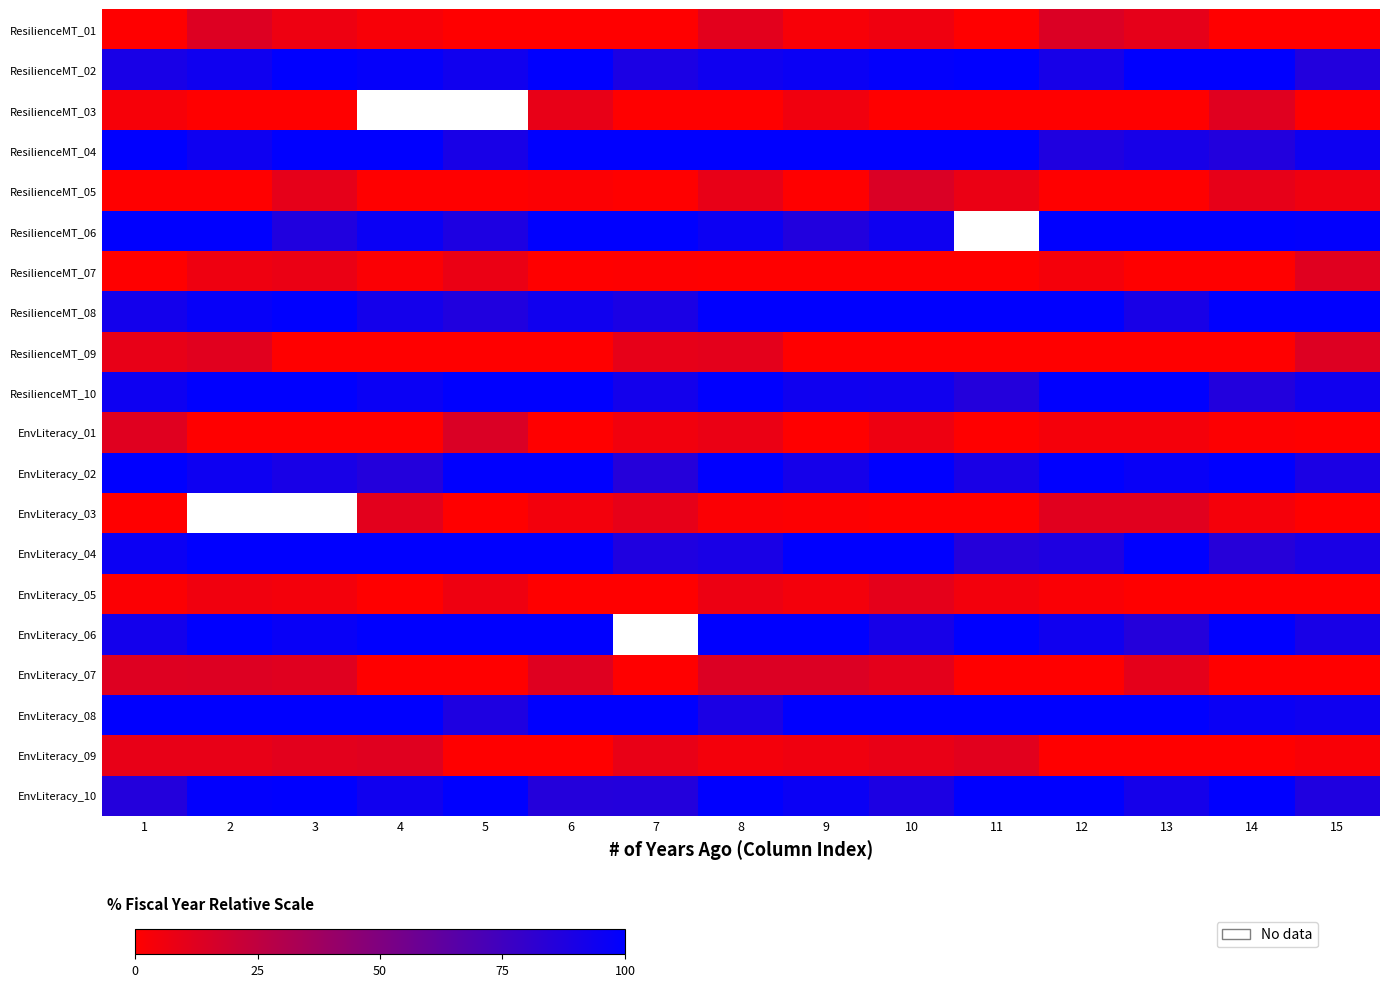

How many values in the EnvLiteracy_02 series are below 96?

7